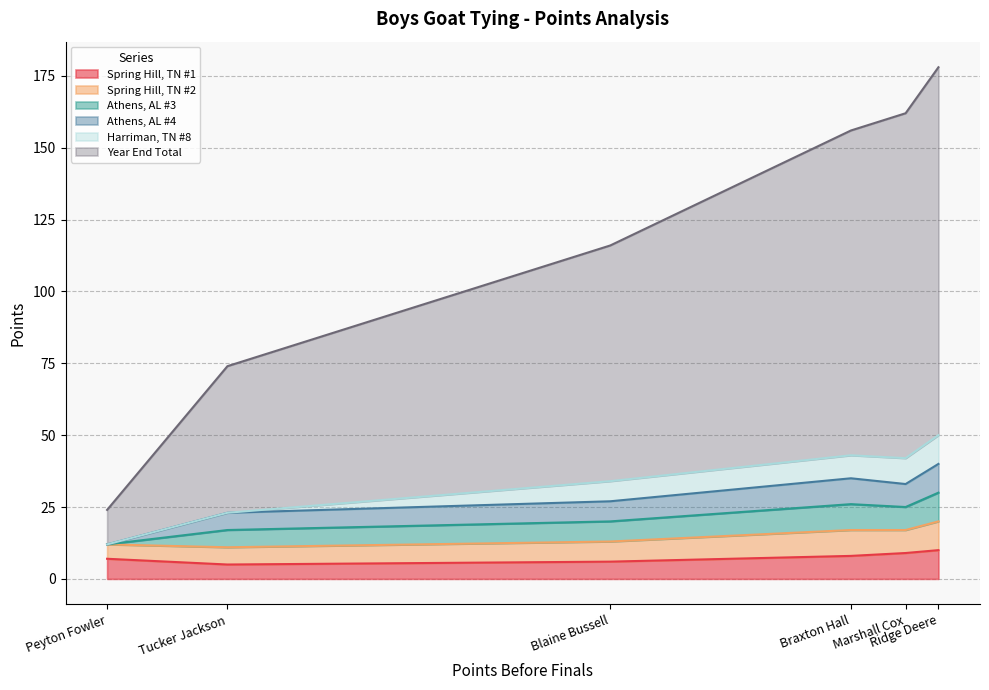

Does the chart display data point markers on the line(s)?

No